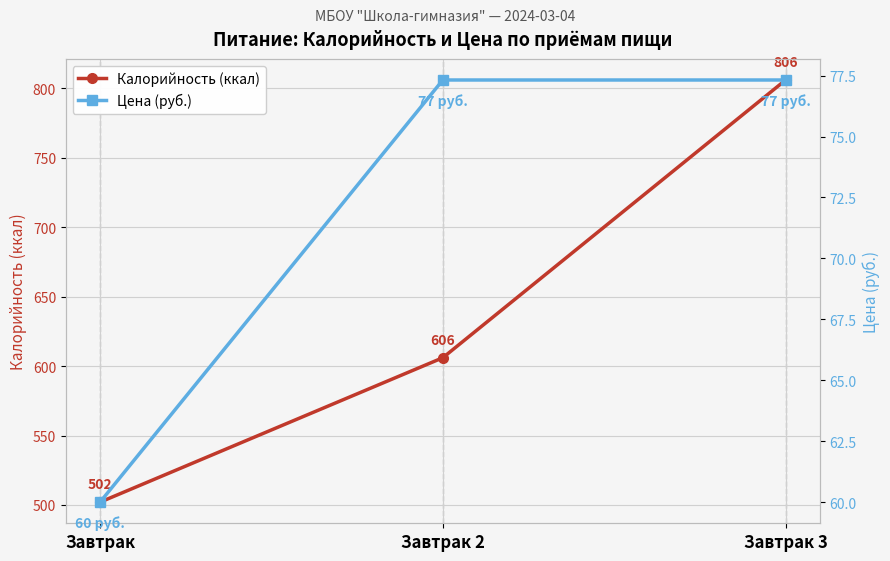

At which category does the chart reach its peak across all series?

Завтрак 3